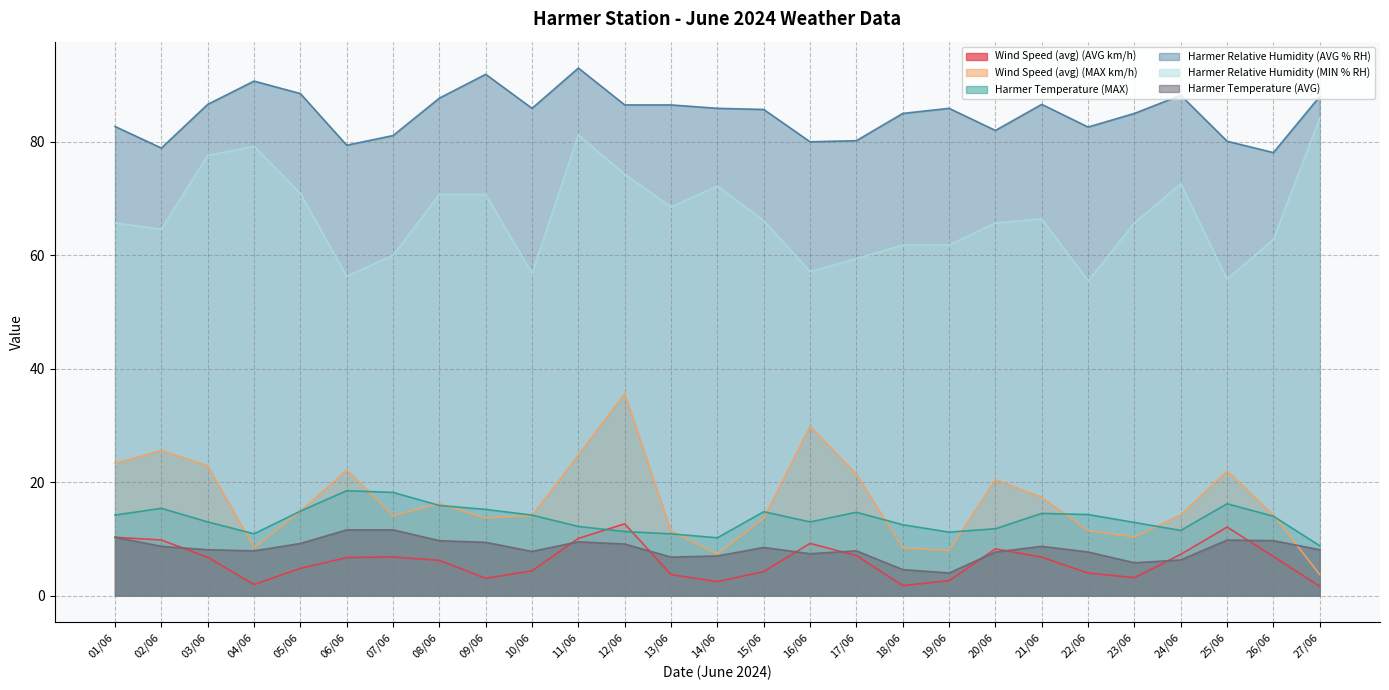

What is the minimum value shown in the chart?

1.6